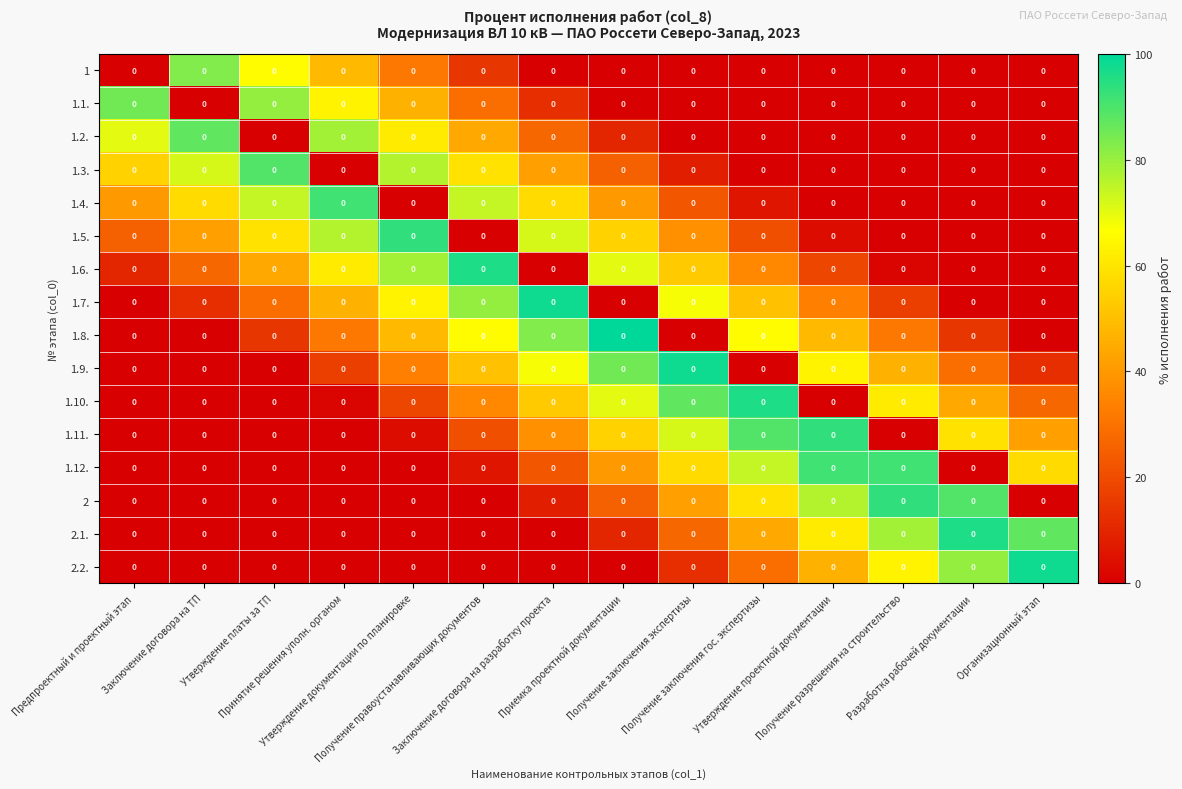

At which label does 1.1. reach its peak?

Предпроектный и проектный этап